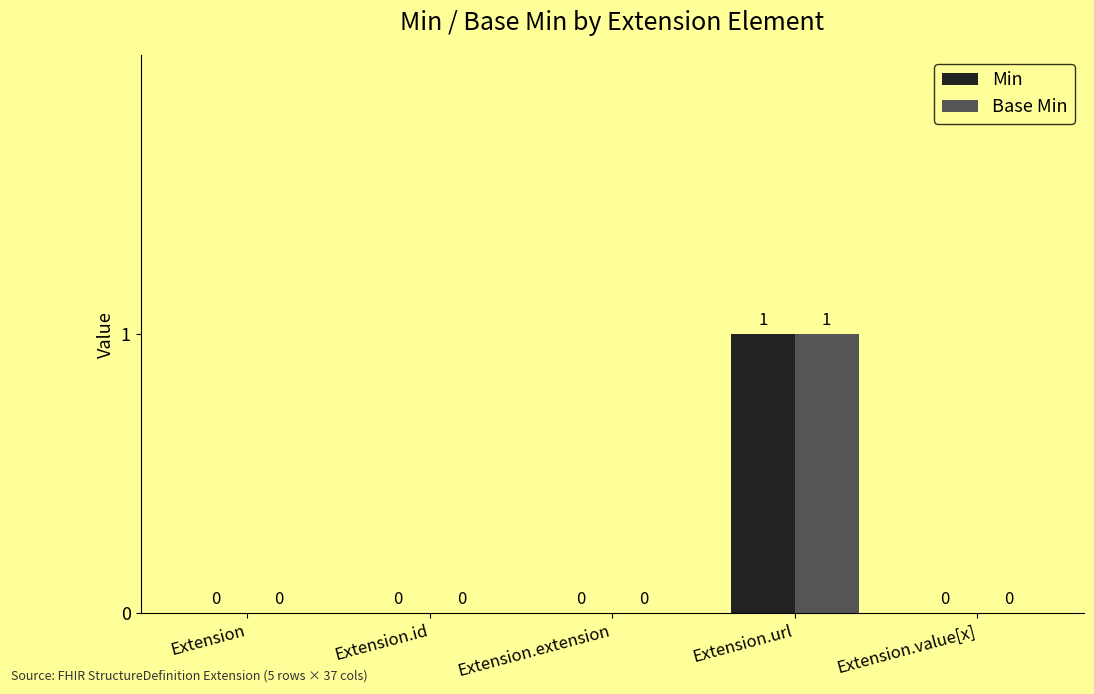

Is it true that Min equals 0 at Extension.id?

True